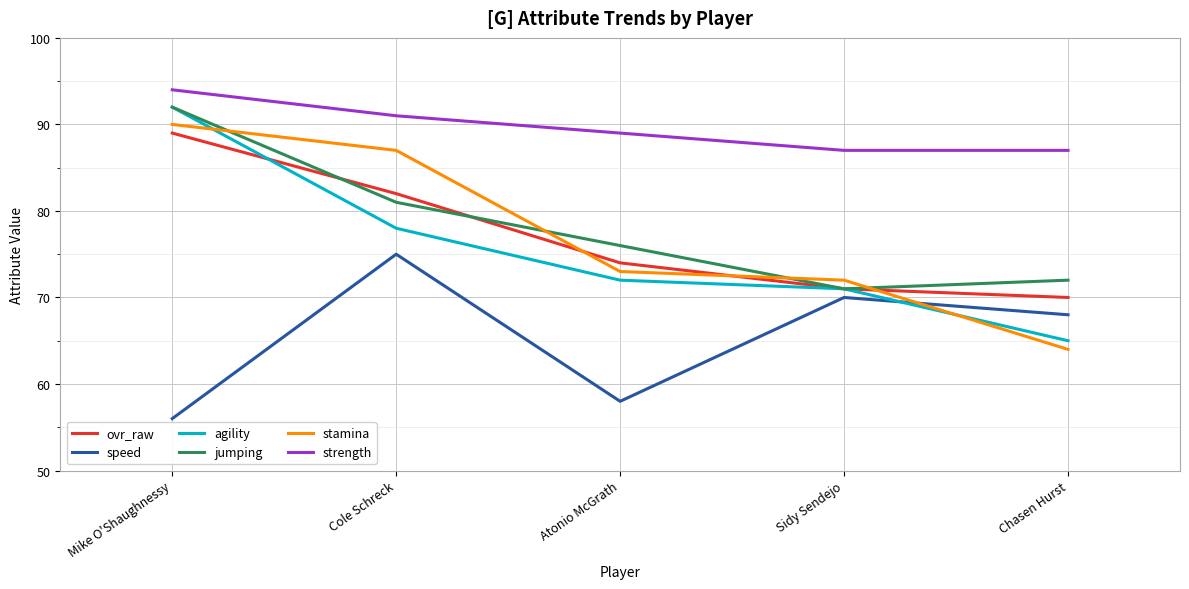

True or false: strength and agility cross at least once.

False